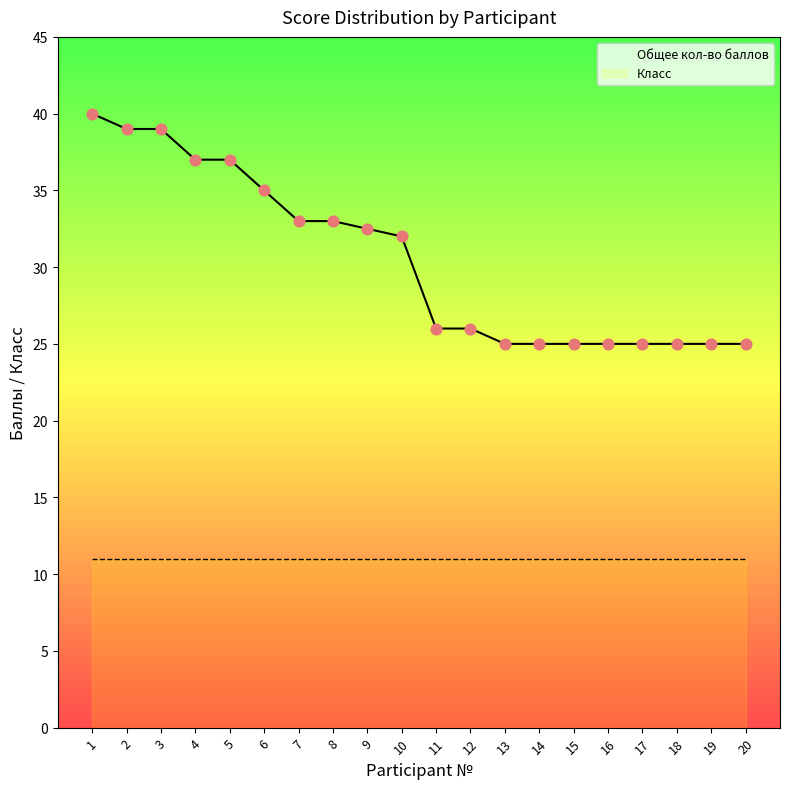

At how many categories does at least one series exceed 36?

5